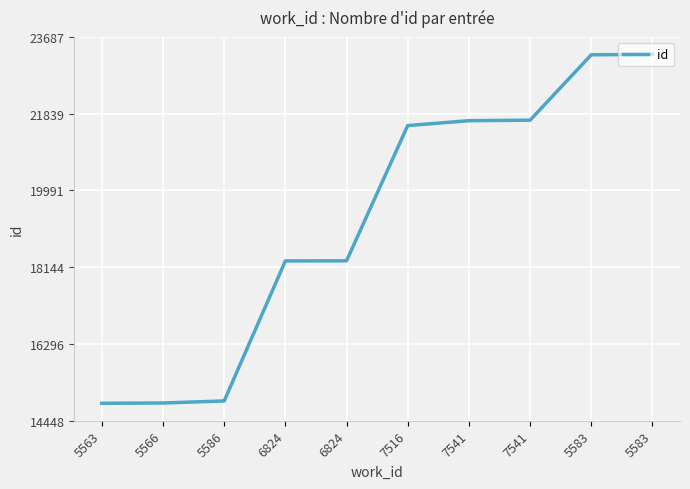

How many values are below 21554?

5